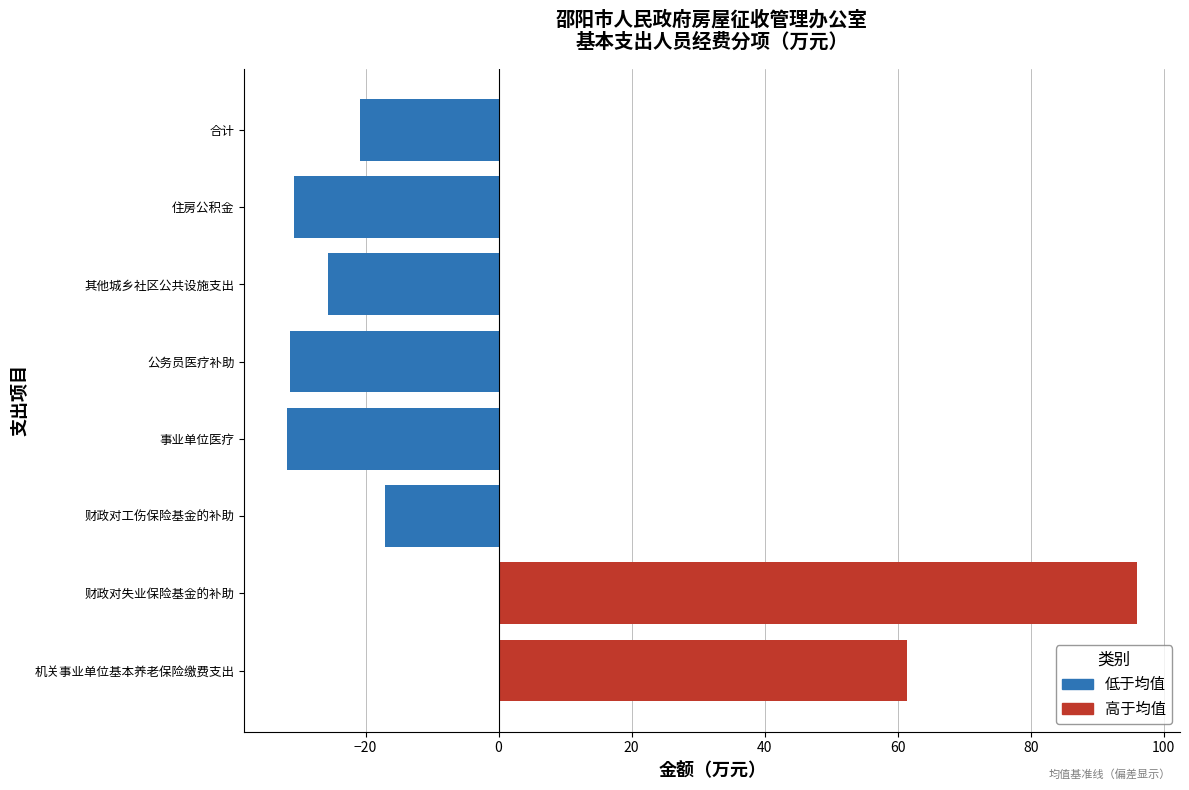

Between 事业单位医疗 and 其他城乡社区公共设施支出, which is larger?

其他城乡社区公共设施支出